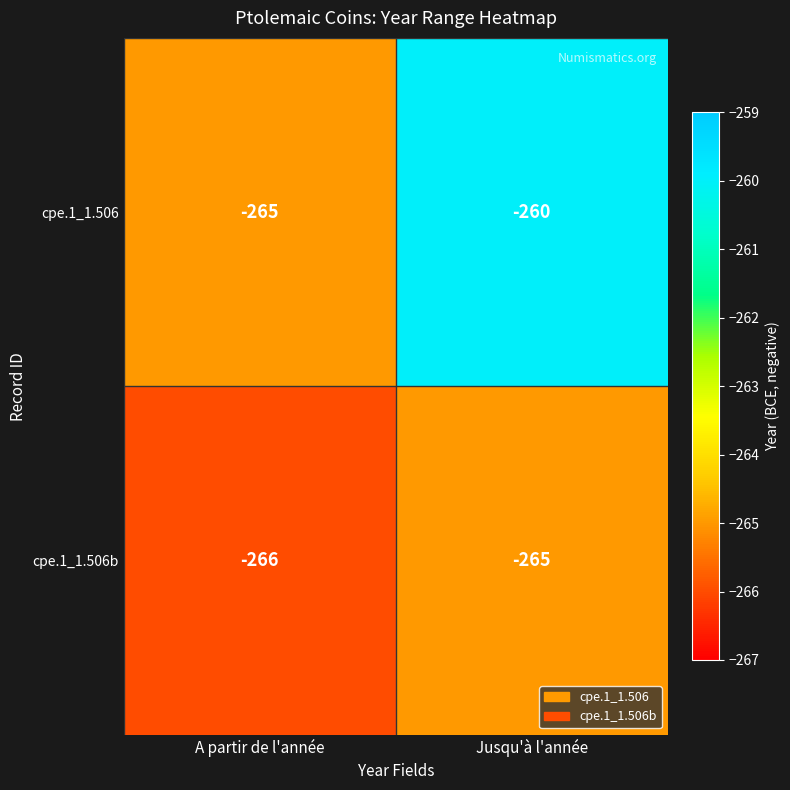

What is the approximate value of cpe.1_1.506b at Jusqu'à l'année?

-265